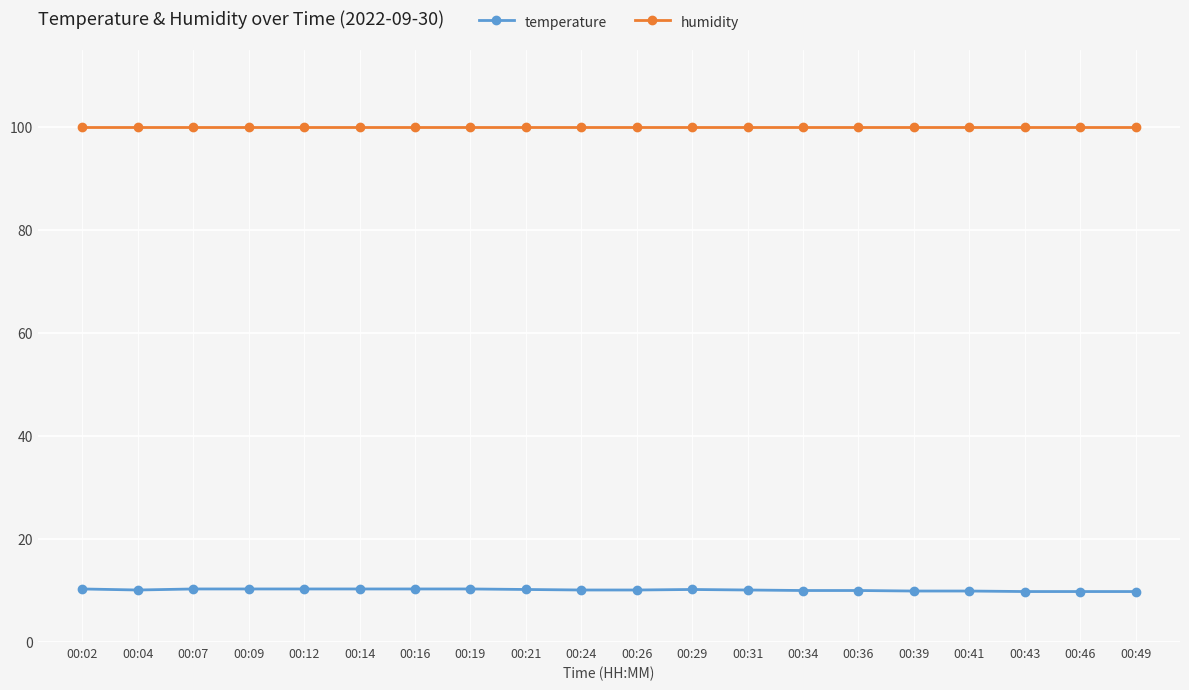

What are all the series names shown in the legend?

temperature, humidity